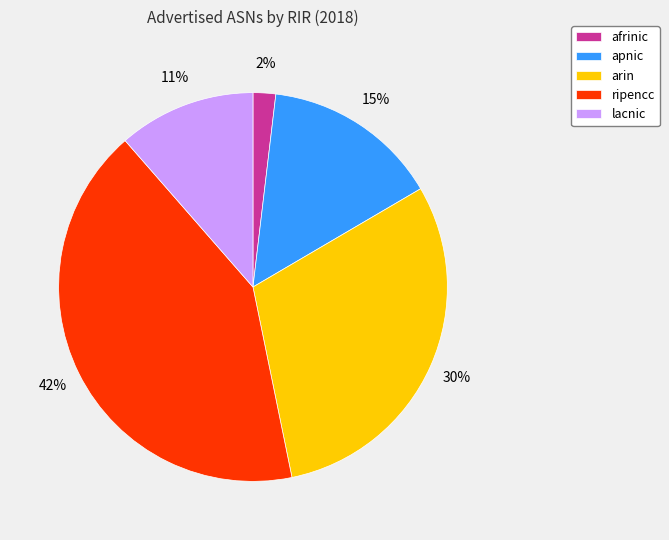

How many segments does this pie chart have?

5